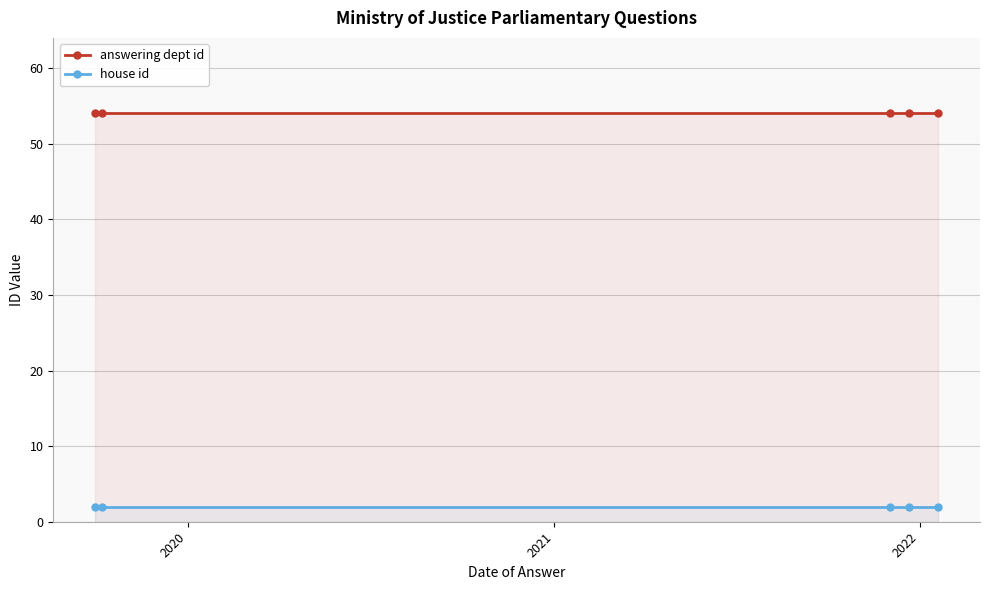

What is the greatest value displayed?

54